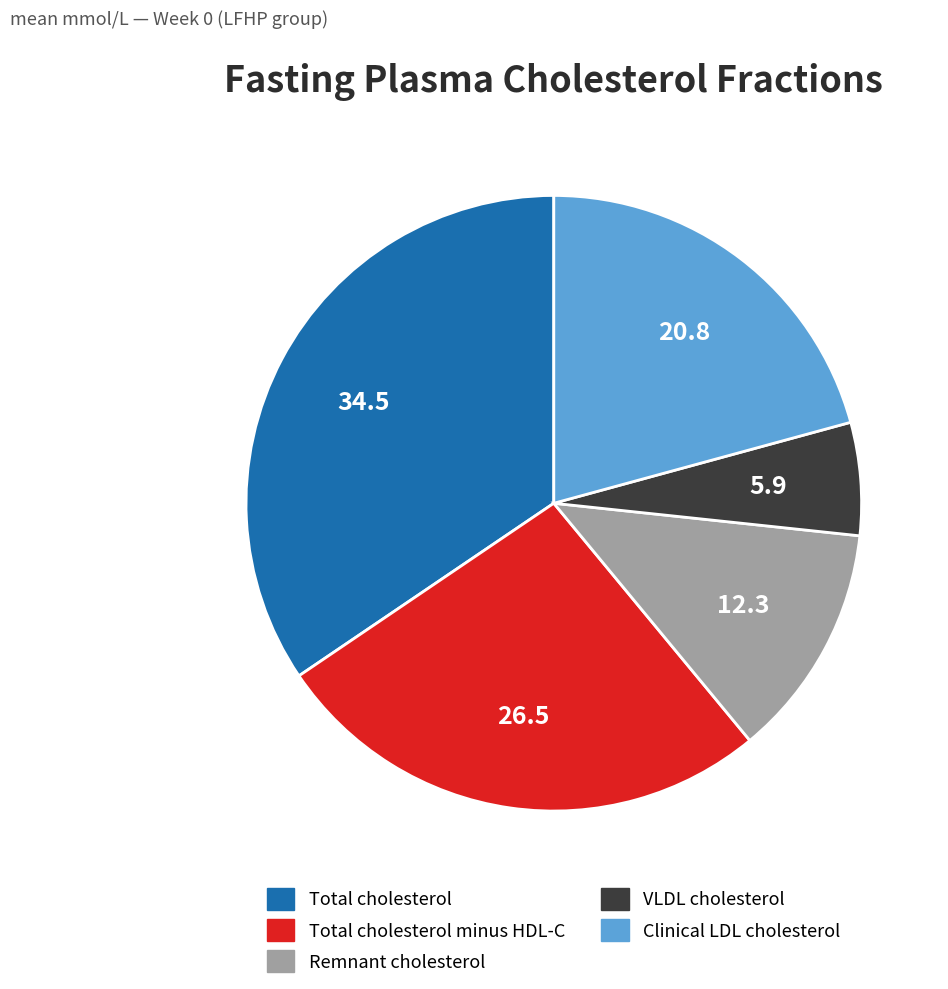

Do VLDL cholesterol and Total cholesterol together represent more than half of the pie?

No